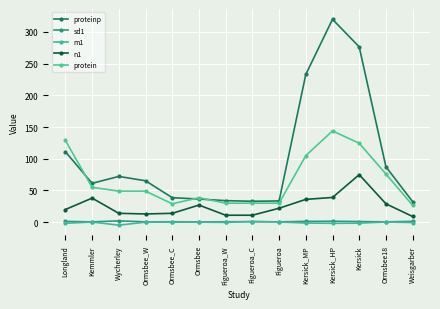

How many data points does each series have?

14